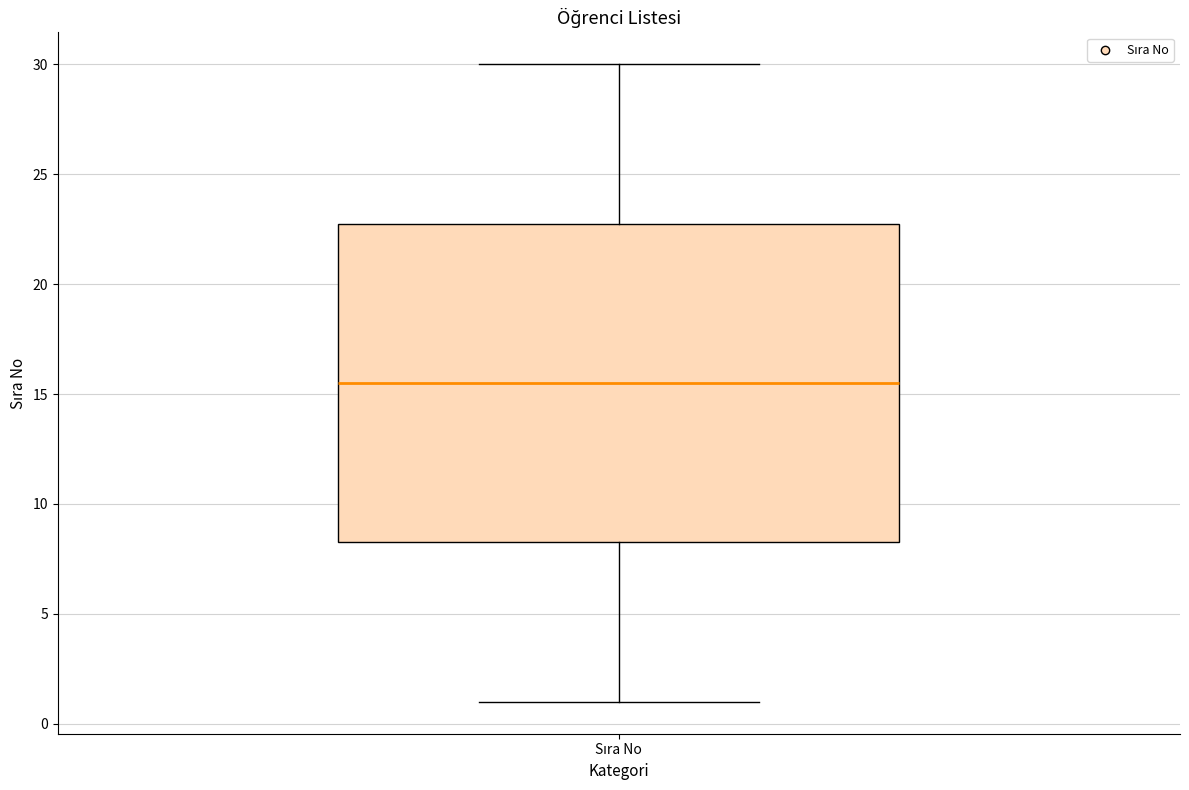

Read this box plot against the y-axis: the position of the median line, the range covered by the box, and the ends of both whiskers. The values are not printed on the chart, so give them approximately, as read against the axis.

median 15.5, box 8.5 to 23.0, whiskers 1.0 to 30.0